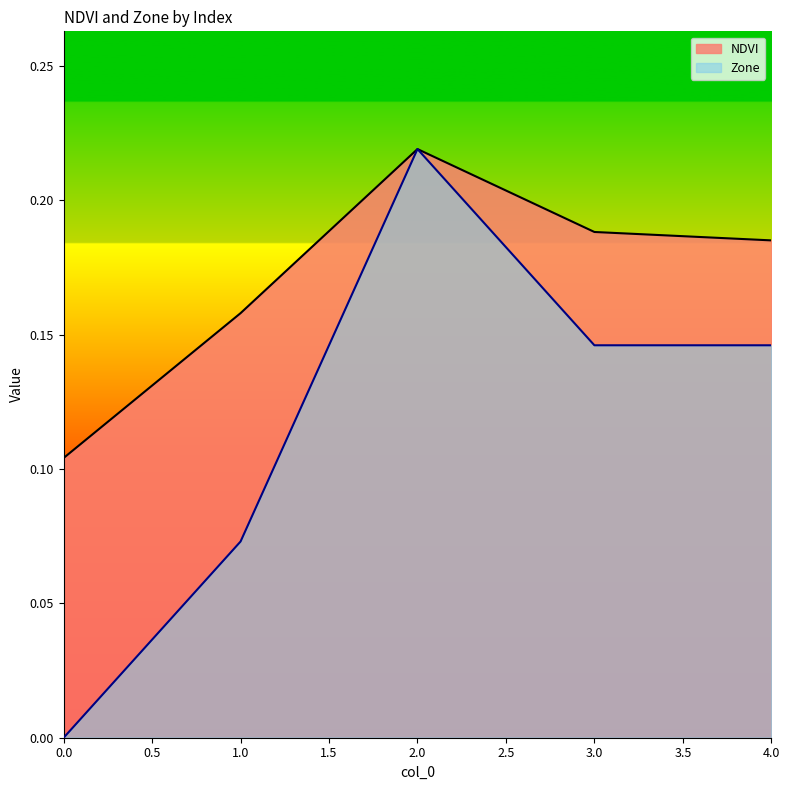

Which series has the largest range (max minus min)?

Zone